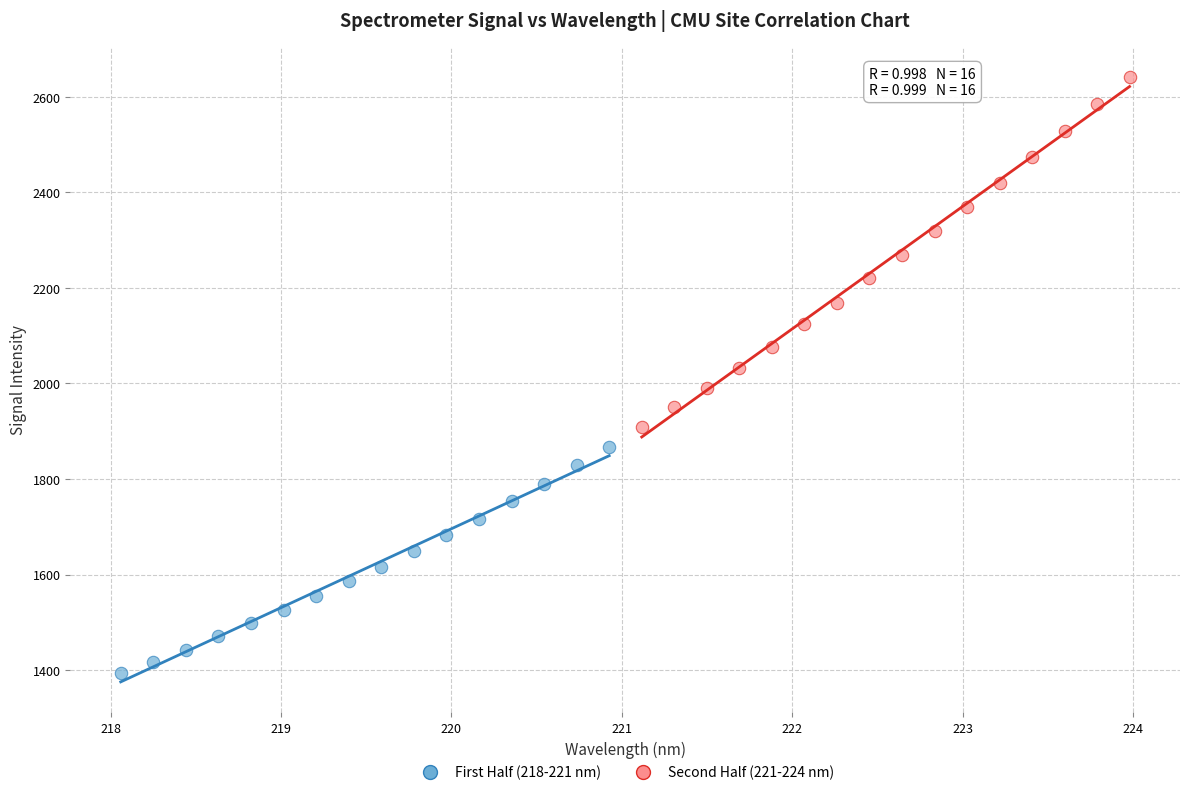

Which series reaches the minimum Y coordinate?

First Half (218-221 nm)